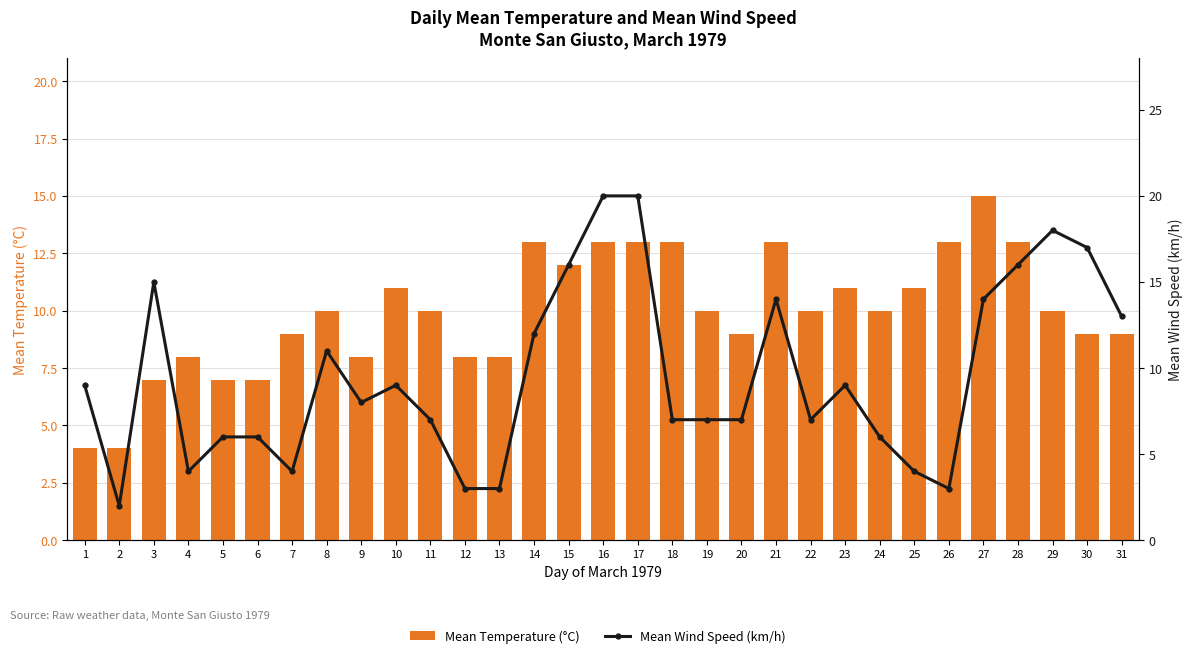

Which category has the highest value across all series?

16